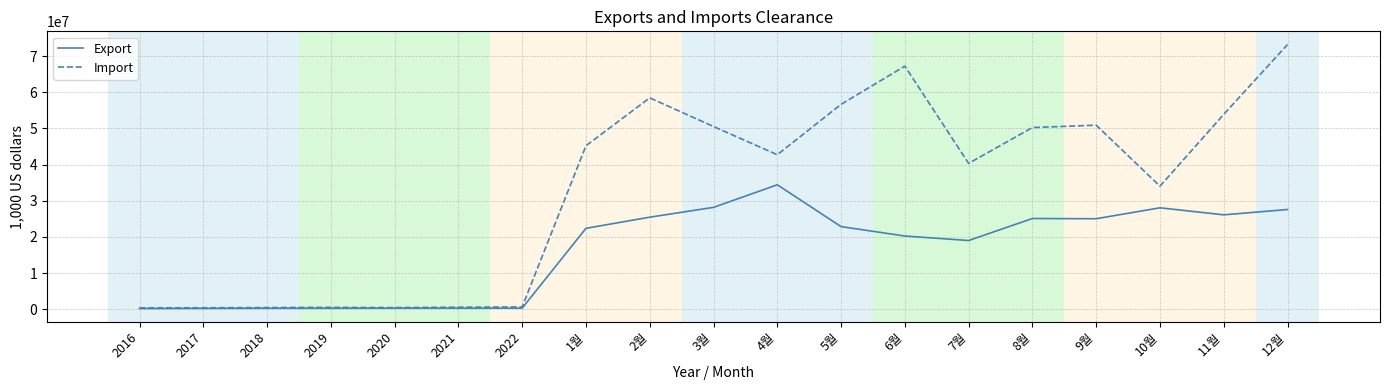

What is the difference between the maximum and minimum values in the Export series?

34242067